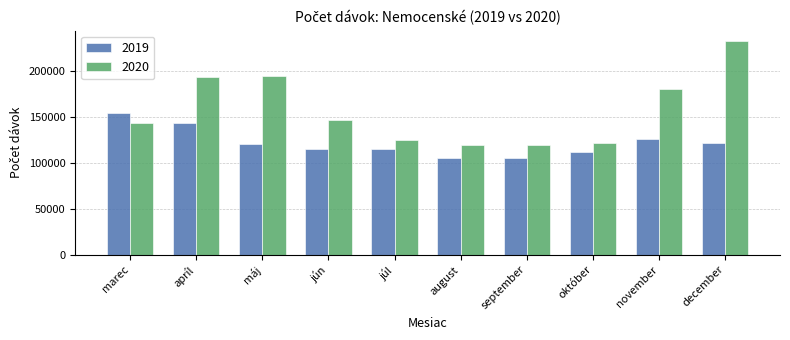

What is the spread (max minus min) of values at jún?

31595